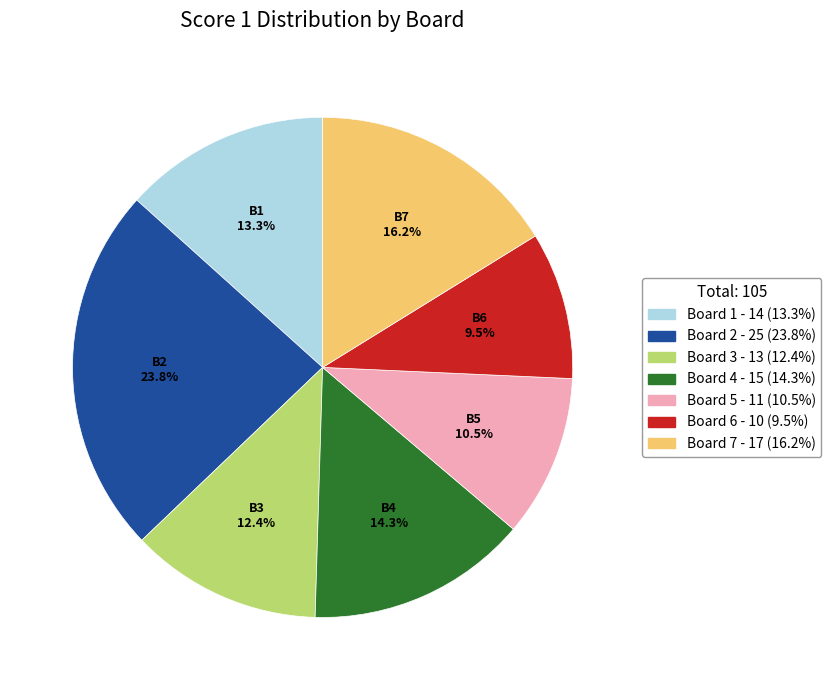

Do Board 7 and Board 1 together represent more than half of the pie?

No